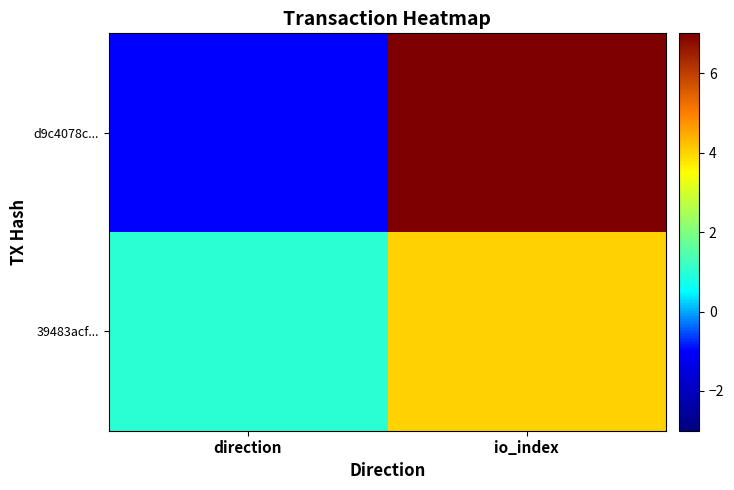

Between direction and io_index, which series saw the biggest shift?

d9c4078c...